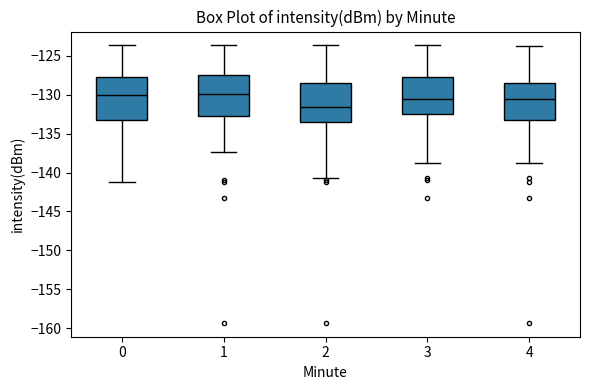

Which box's median line is the lowest?

2